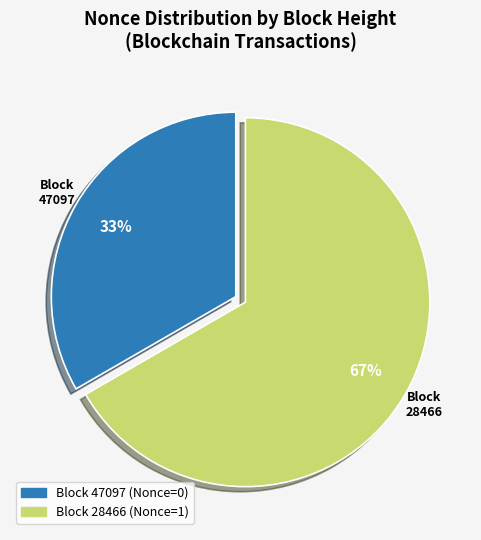

To the nearest percent, what is the average slice percentage?

50%